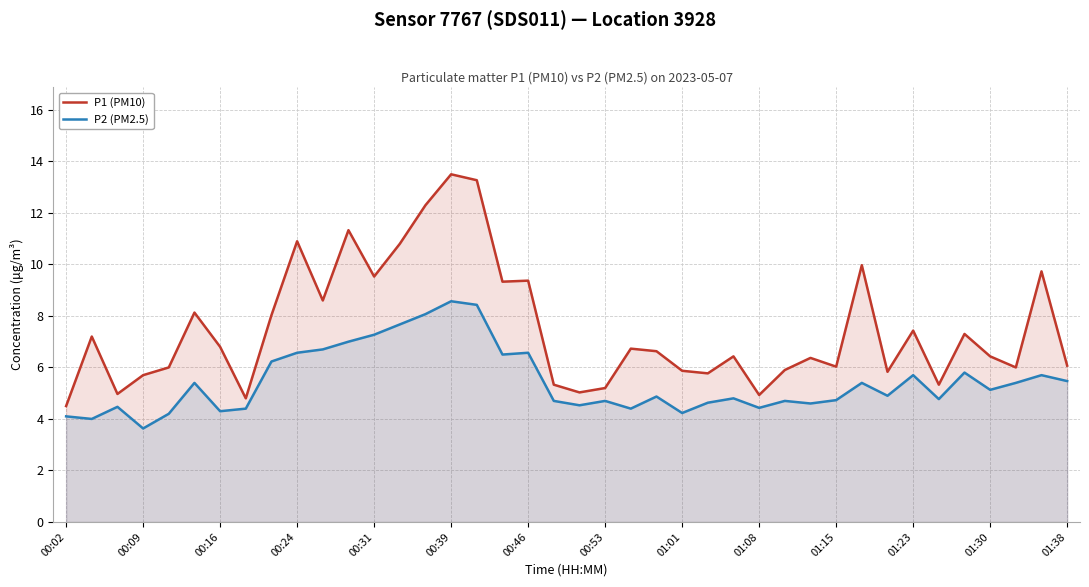

Rank the series by their maximum value, from highest to lowest.

P1 (PM10), P2 (PM2.5)